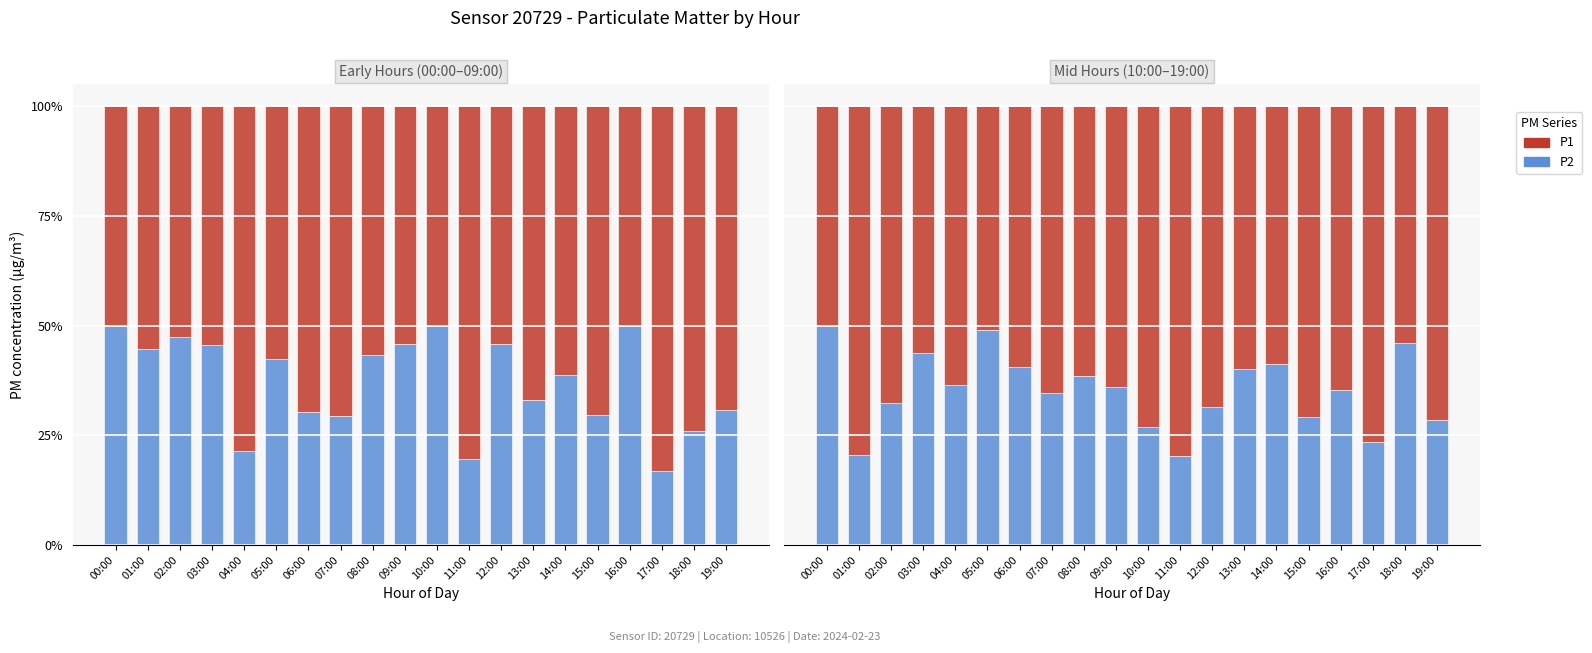

Which has a higher value, 05:00 or 19:00?

05:00